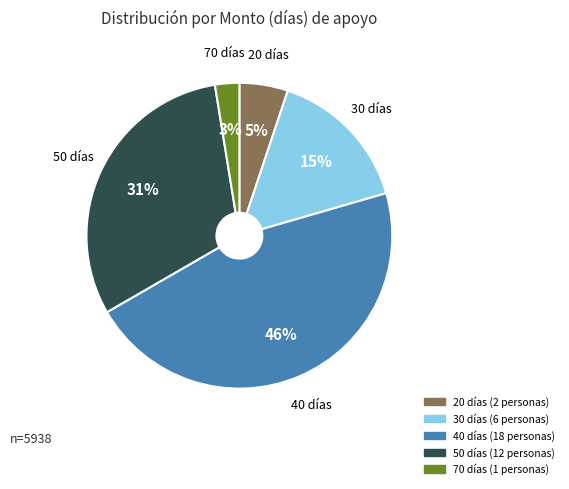

Approximately how many times larger is the value at 20 compared to 30?

0.3